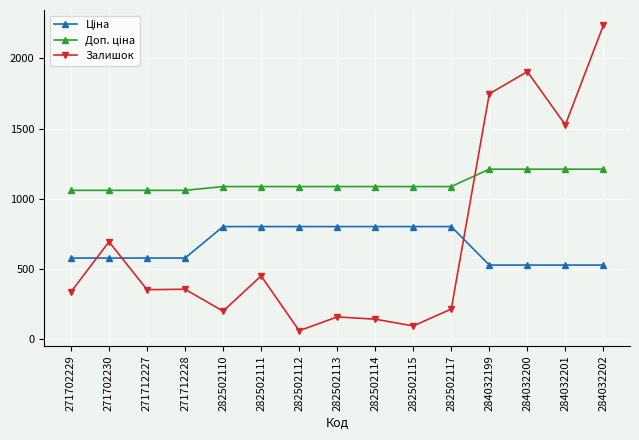

What is the maximum value shown in the chart?

2235.0